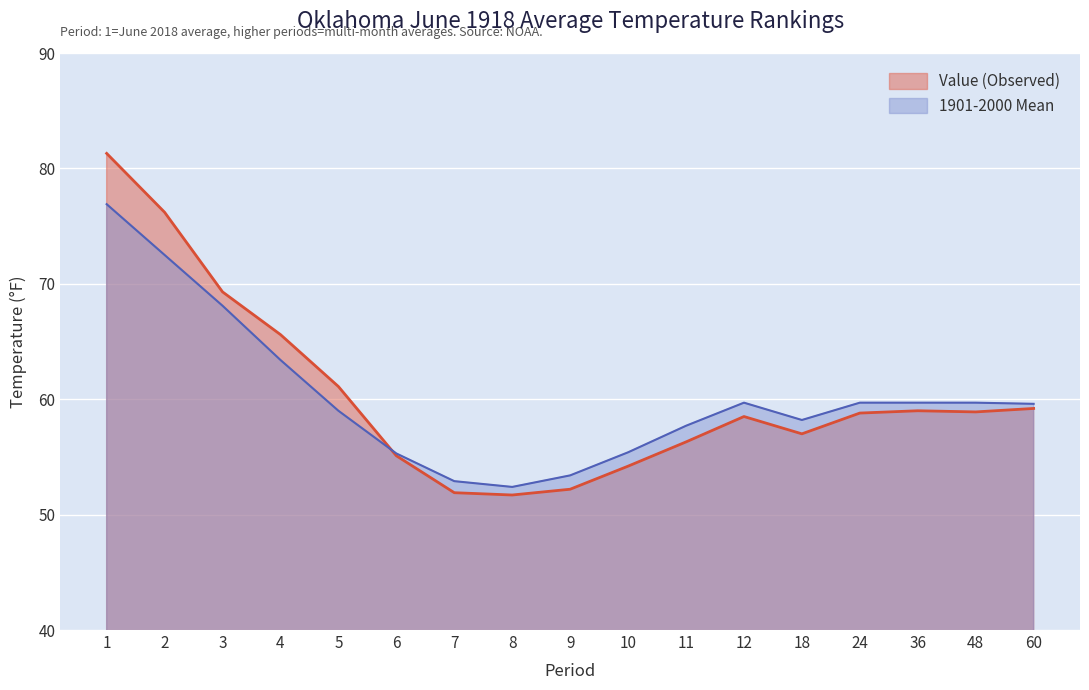

What is the total value across all series at 2?

148.7